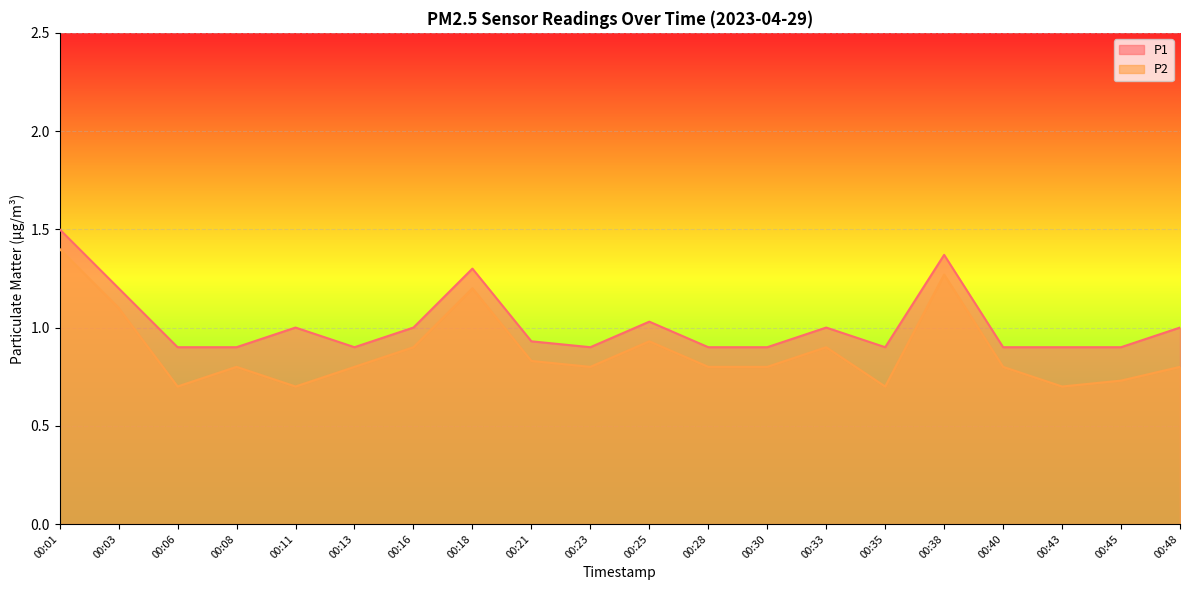

What is the total value across all series at 00:35?

1.6